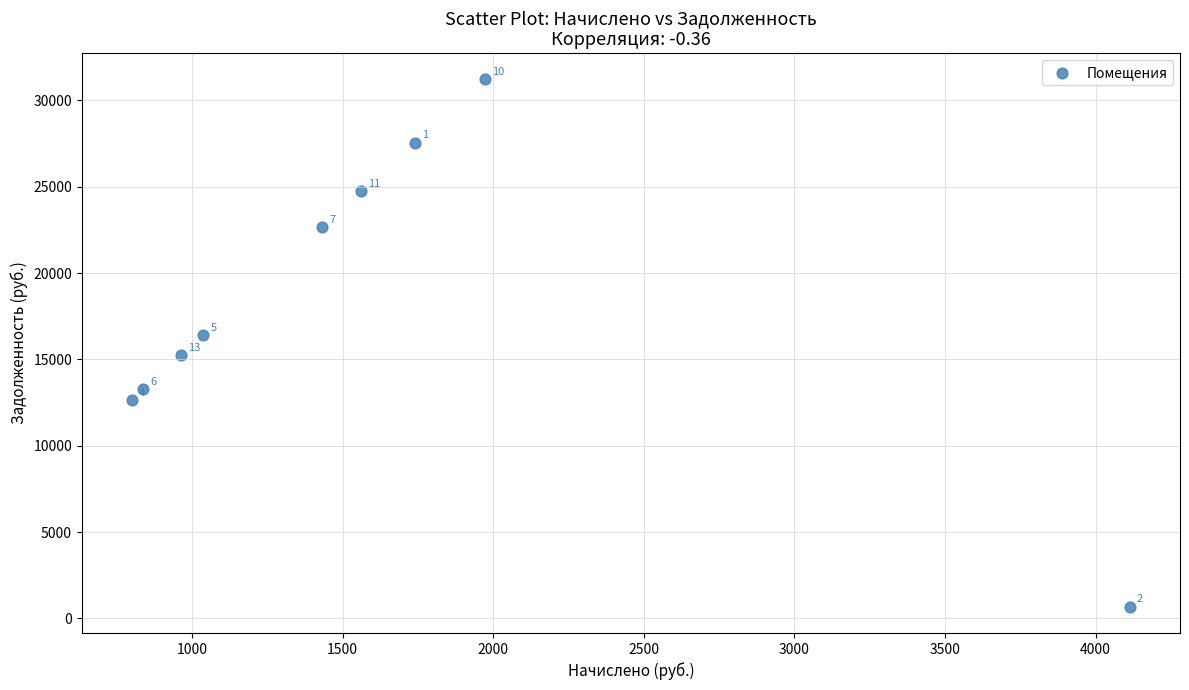

What Y value in the scatter plot is closest to 15949?

16432.1